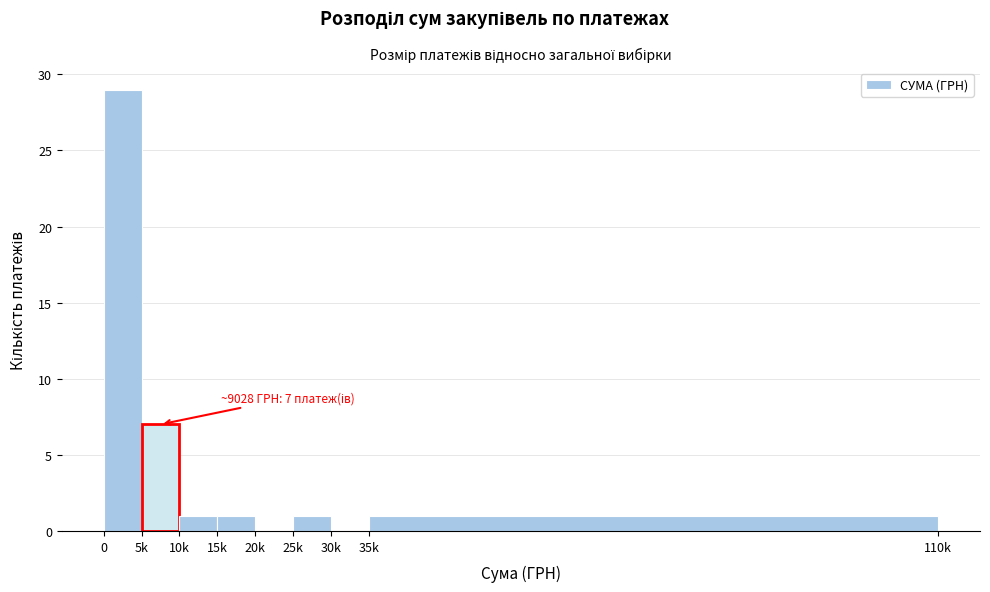

Reading right to left, list all the values displayed in this chart.

35k=1	30k=0	25k=1	20k=0	15k=1	10k=1	5k=7	0=29